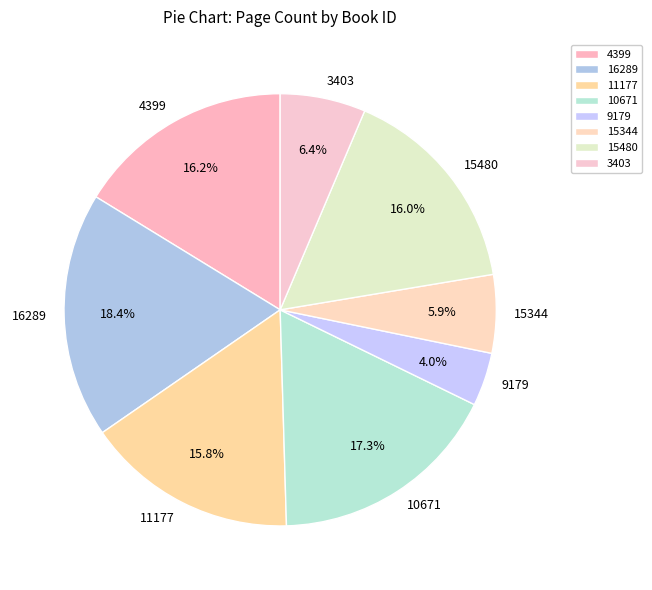

What percentage is NOT represented by 11177?

84.2%